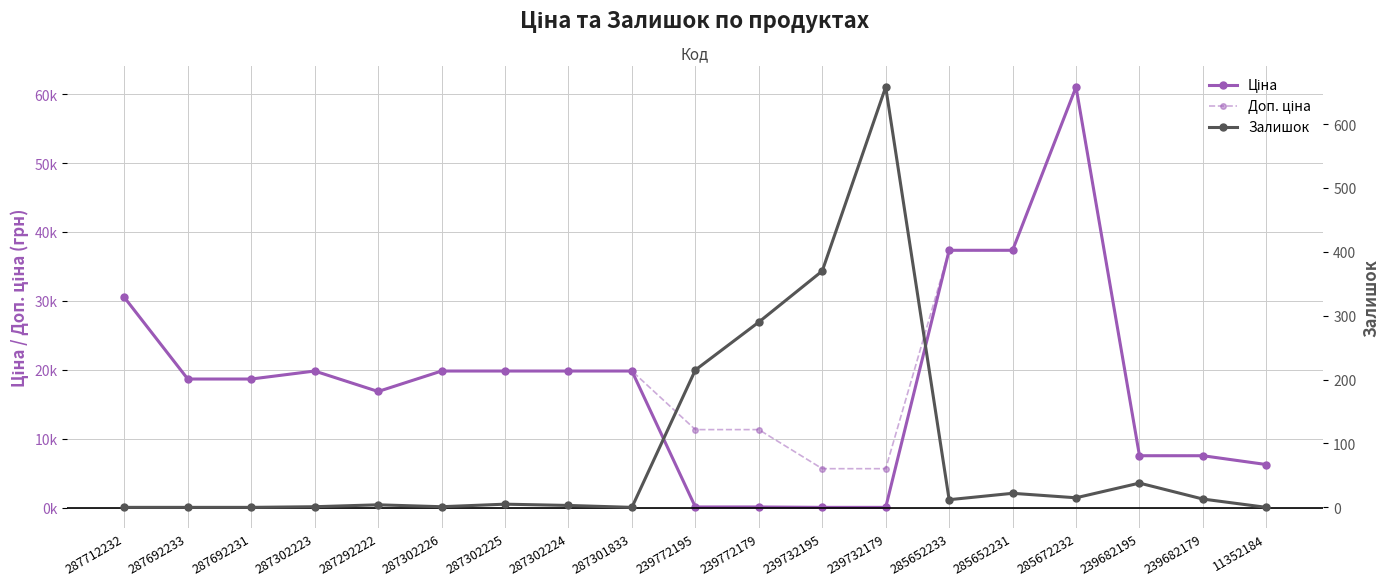

In Залишок, how many points are higher than both neighbors (excluding endpoints)?

5